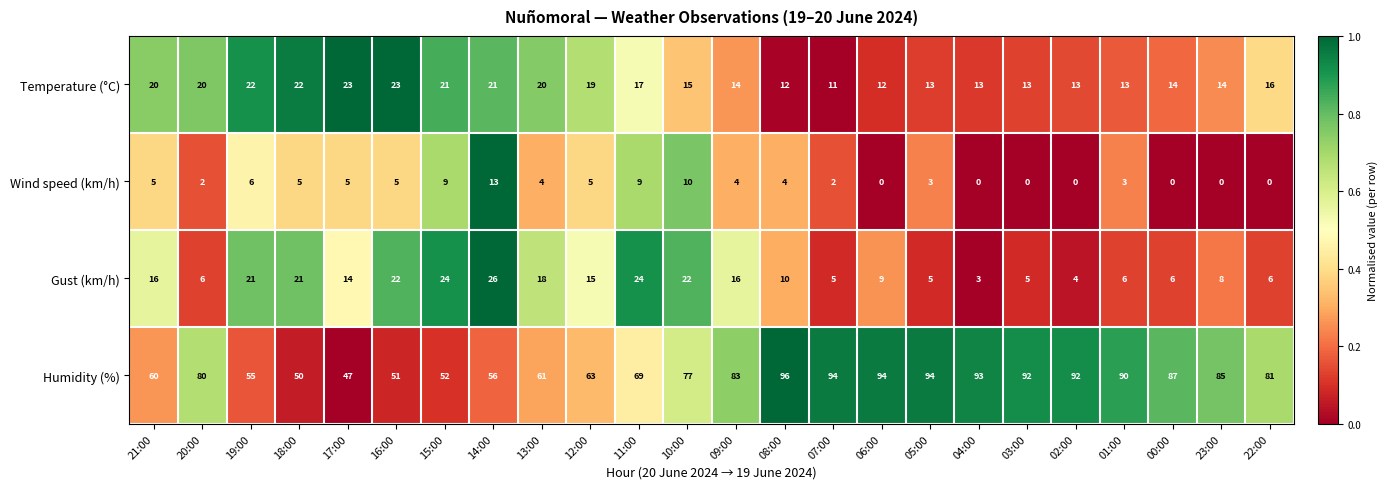

Rank the series at 23:00 from lowest to highest value.

Wind speed (km/h), Gust (km/h), Temperature (°C), Humidity (%)